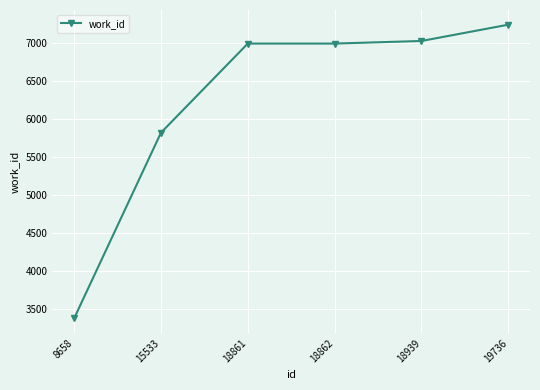

What is the approximate value at 18861, to the nearest 50?

7000